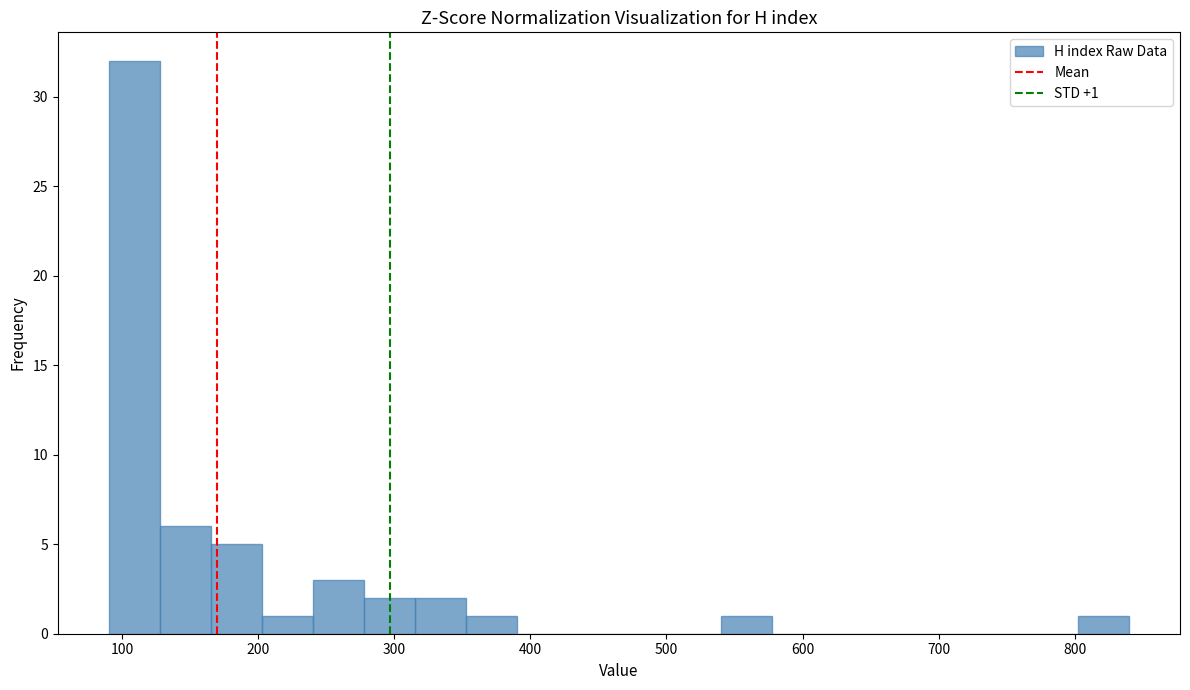

Around what value on the x-axis is the tallest bar? Give the approximate position of its centre, as read against the axis.

110